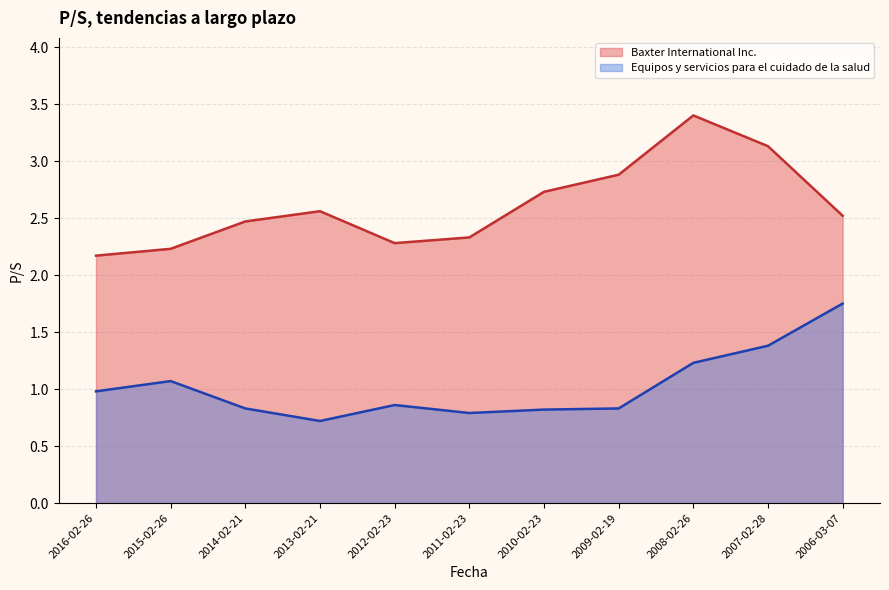

Is the value of Baxter International Inc. at 2010-02-23 greater than the value of Equipos y servicios para el cuidado de la salud at 2010-02-23?

Yes